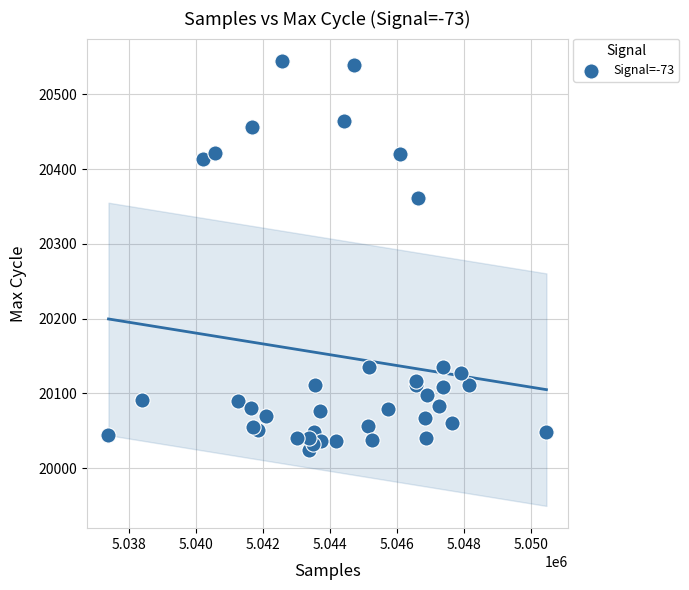

What Y value in the scatter plot is closest to 20285?

20361